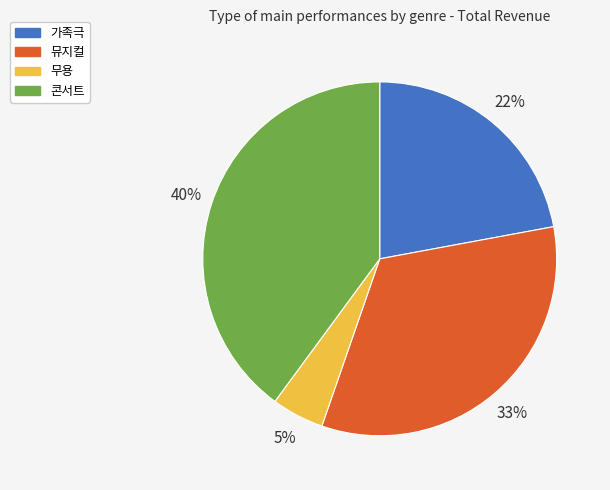

Is it true that 무용 is 5% of the pie?

True